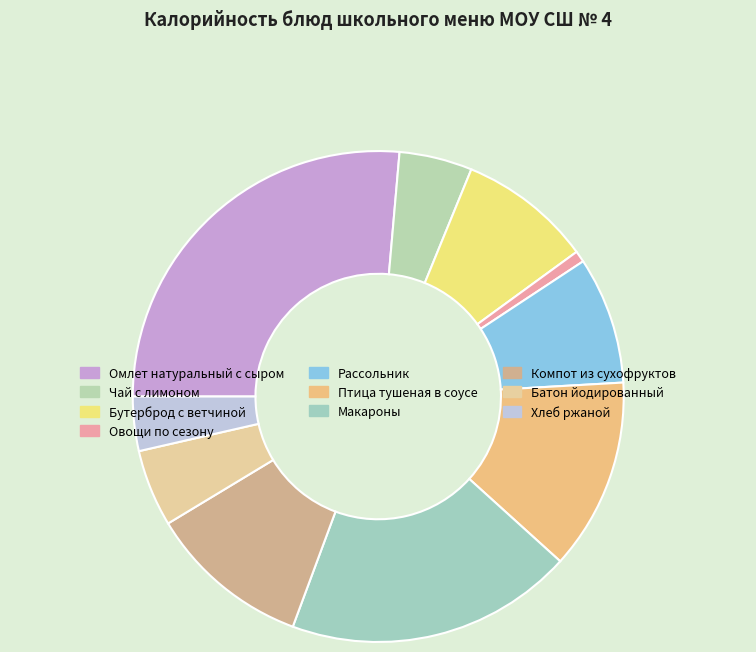

Does any single category account for the majority?

No